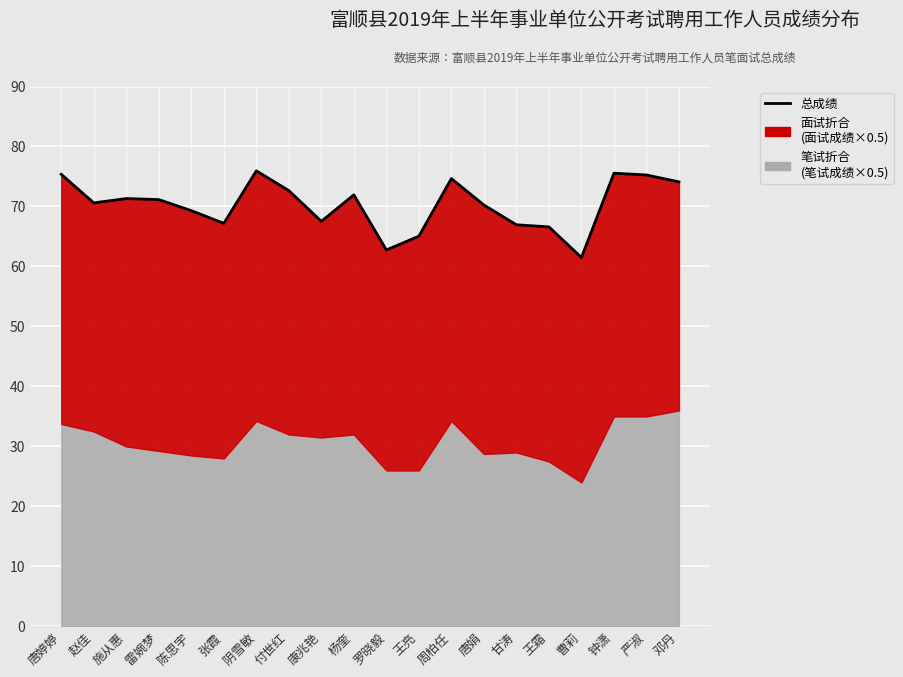

What is the greatest value displayed?

75.9